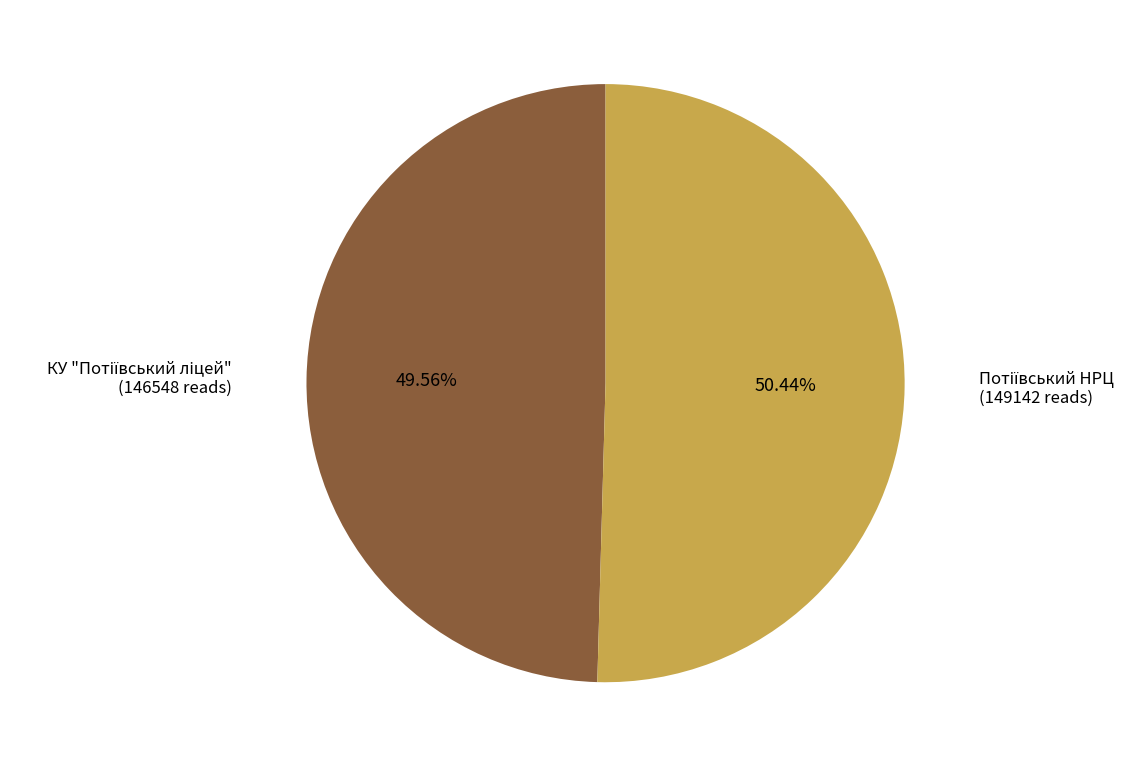

Does any single category account for the majority?

Yes